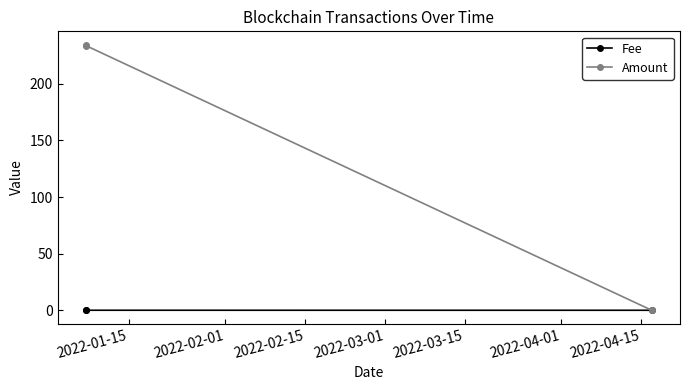

What is the value of the Amount point at the 1st from the left?

234.7